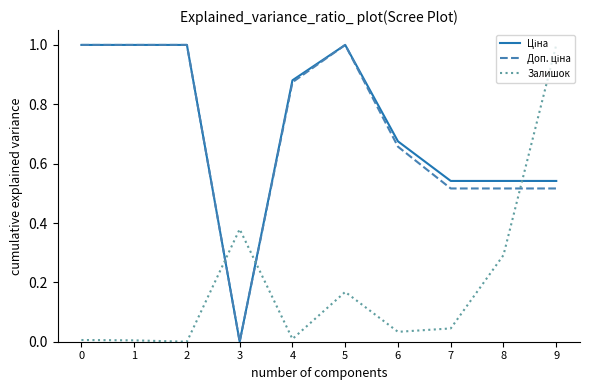

How many lines are shown in the chart?

3